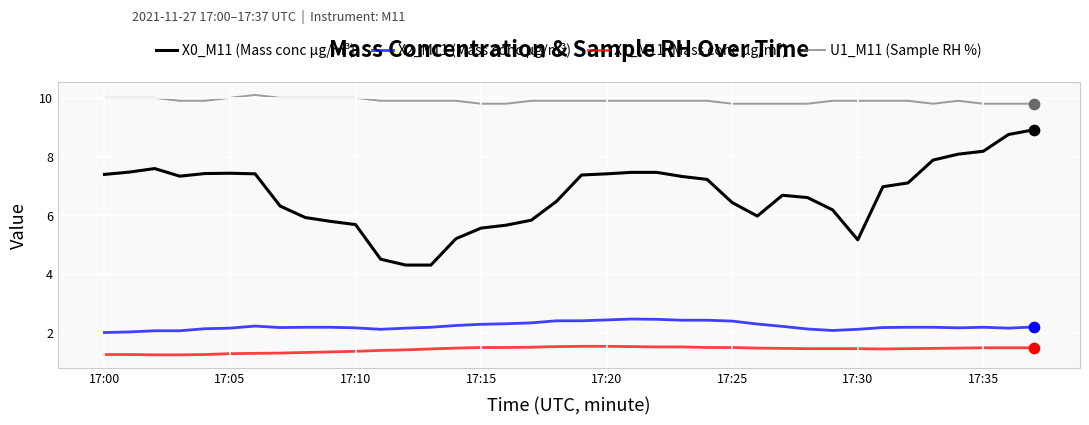

Which series has the largest total across all categories?

U1_M11 (Sample RH %)